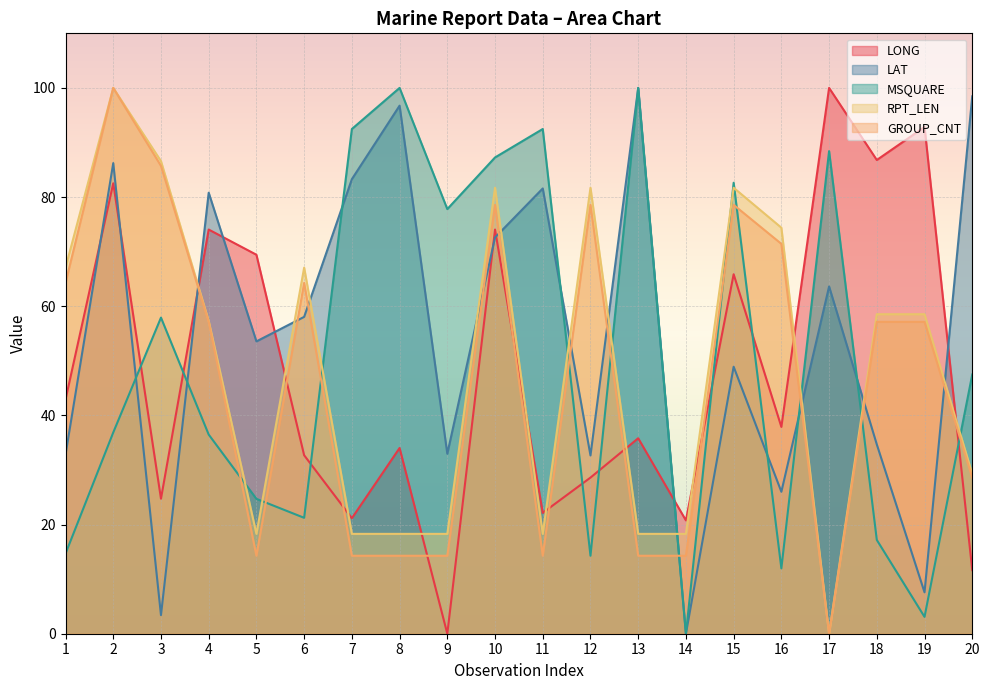

In LONG, how many points are higher than both neighbors (excluding endpoints)?

8